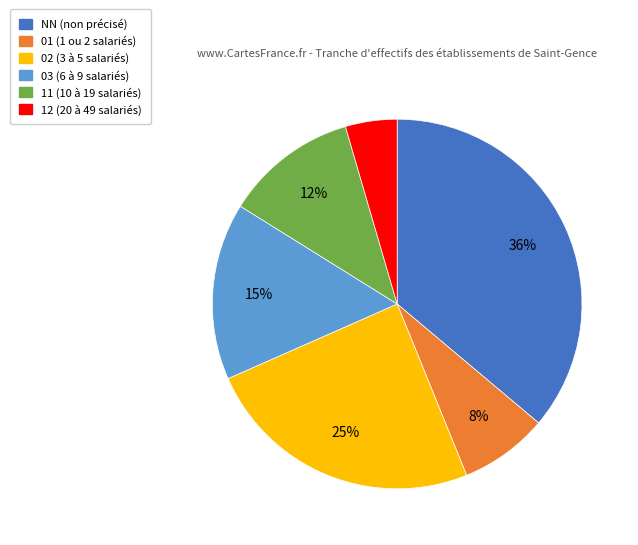

Is 11 the majority of the pie?

No